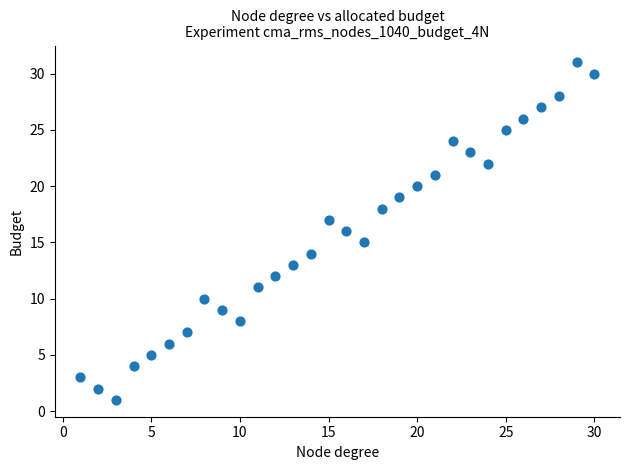

What is the range of Y values (max minus min)?

30